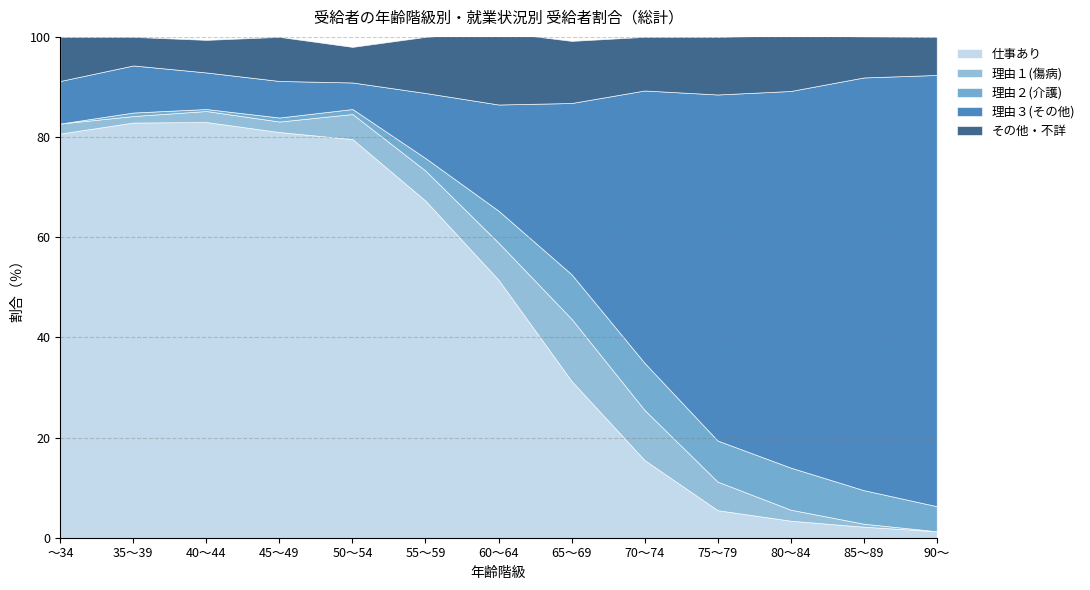

How many series are shown in this chart?

5